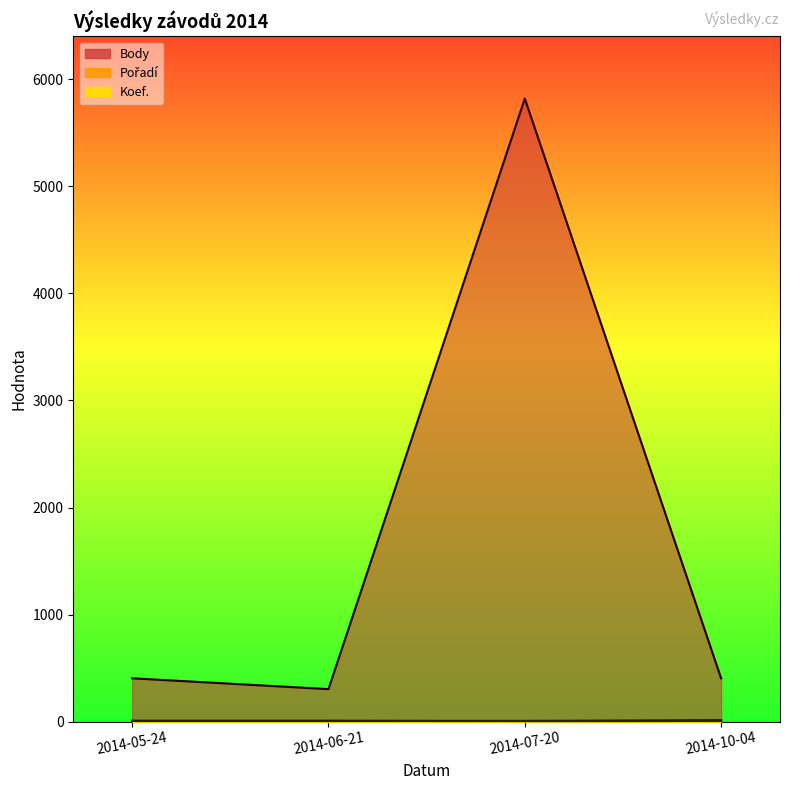

True or false: Pořadí and Koef. intersect in this chart.

True